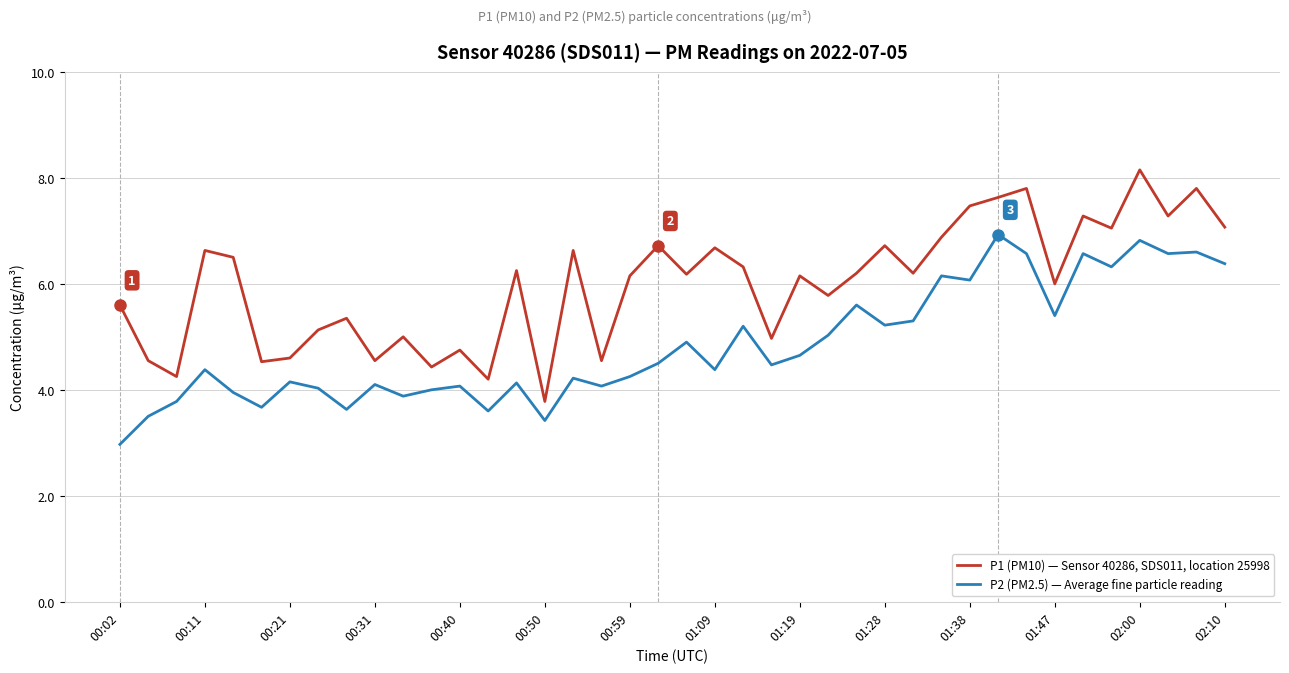

What is the greatest value displayed?

8.2